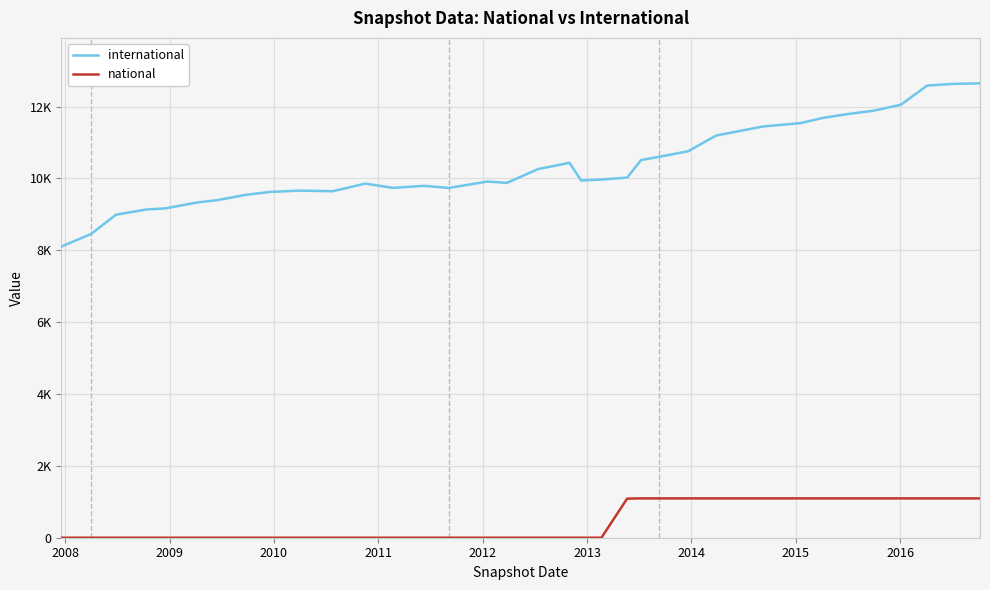

Reading right to left, list all the values displayed in this chart.

international: 12649	12633	12586	12053	11887	11795	11691	11543	11447	11194	10756	10604	10514	10025	9971	9944	10437	10261	9877	9915	9737	9795	9738	9858	9645	9662	9625	9545	9398	9331	9168	9136	8992	8456	8105
national: 1095	1095	1095	1095	1095	1095	1095	1095	1095	1095	1095	1095	1095	1088	0	0	0	0	0	0	0	0	0	0	0	0	0	0	0	0	0	0	0	0	0